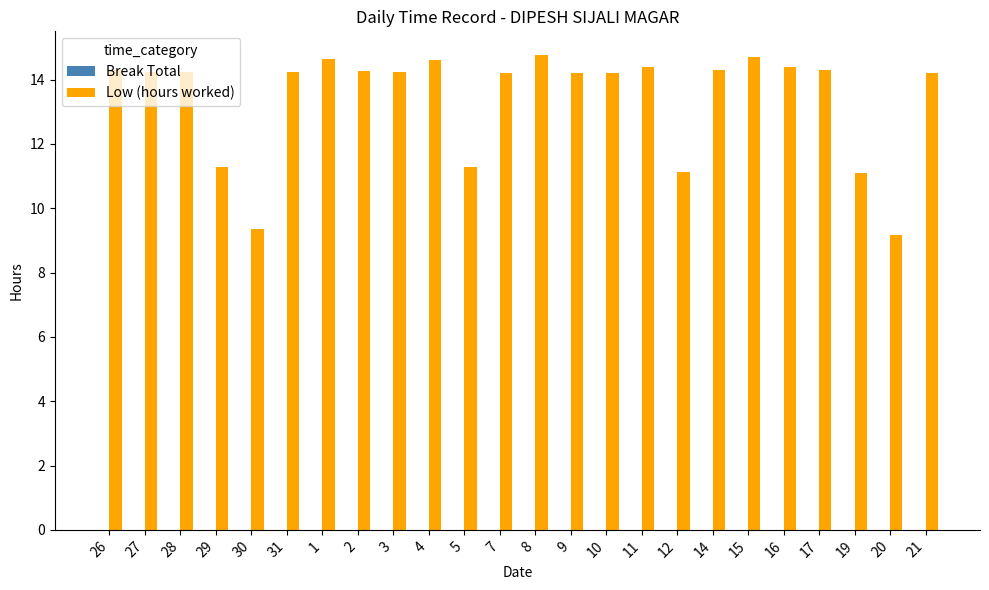

True or false: the data shows 7.3 at 4.

False